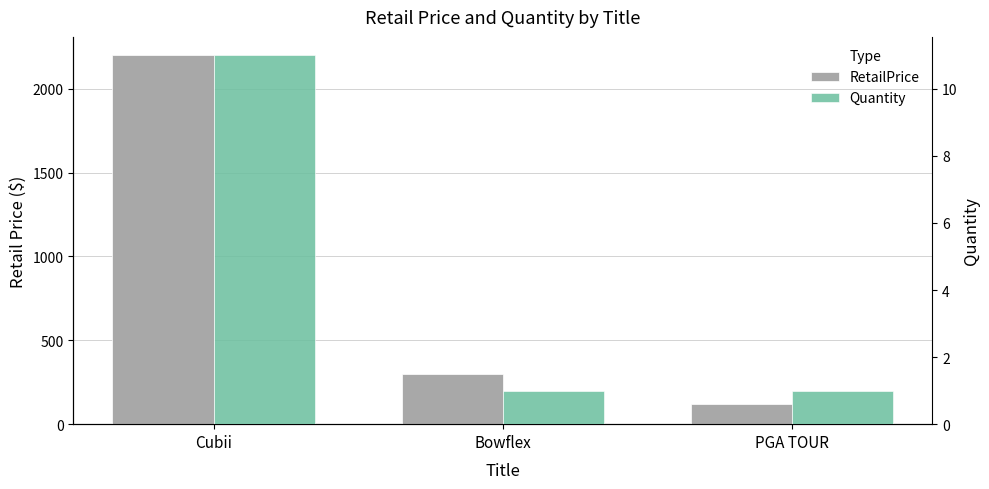

Reading right to left, extract all data points from this chart.

RetailPrice: PGA TOUR=118.0	Bowflex=302.0	Cubii=2199.8
Quantity: PGA TOUR=1.0	Bowflex=1.0	Cubii=11.0